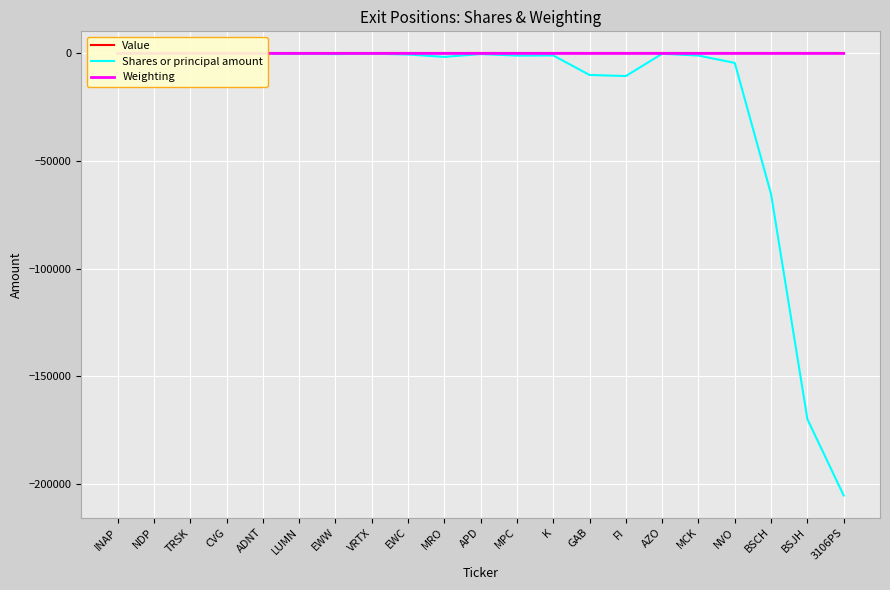

Which series has the largest total across all categories?

Value